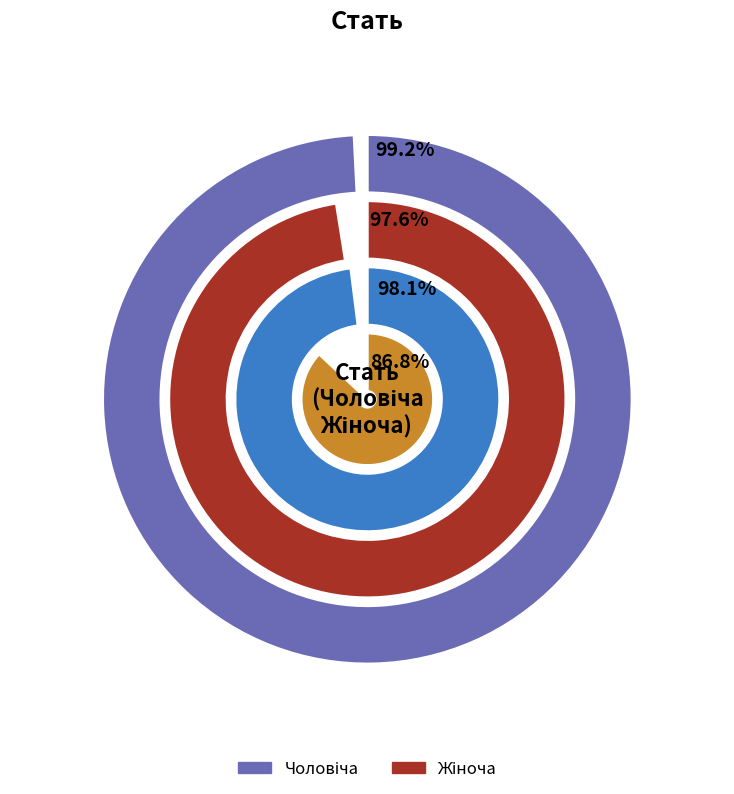

How many segments does this pie chart have?

2